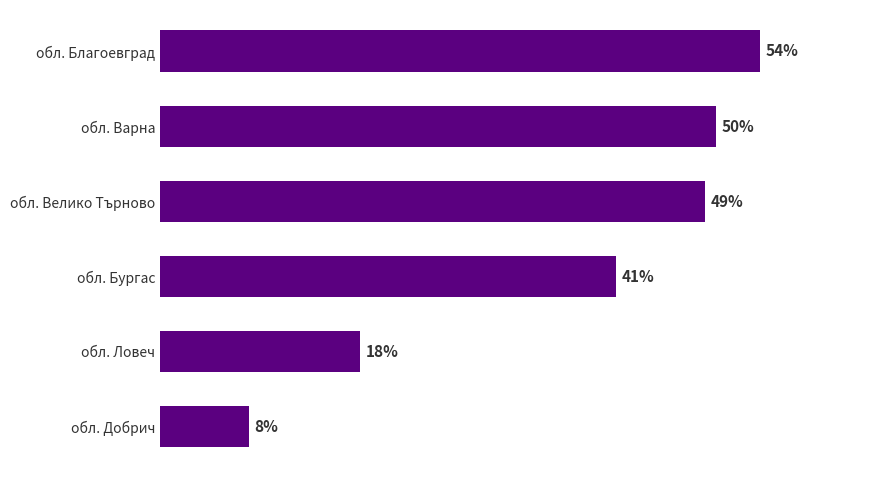

Between обл. Ловеч and обл. Велико Търново, which is larger?

обл. Велико Търново